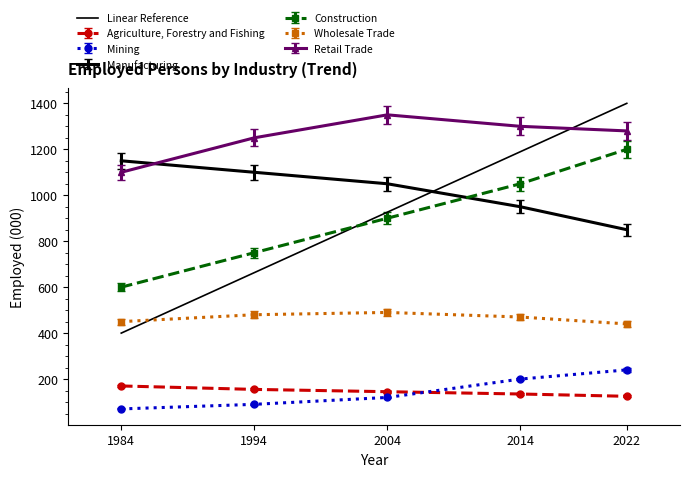

The value at 1984 is 99. True or false?

False